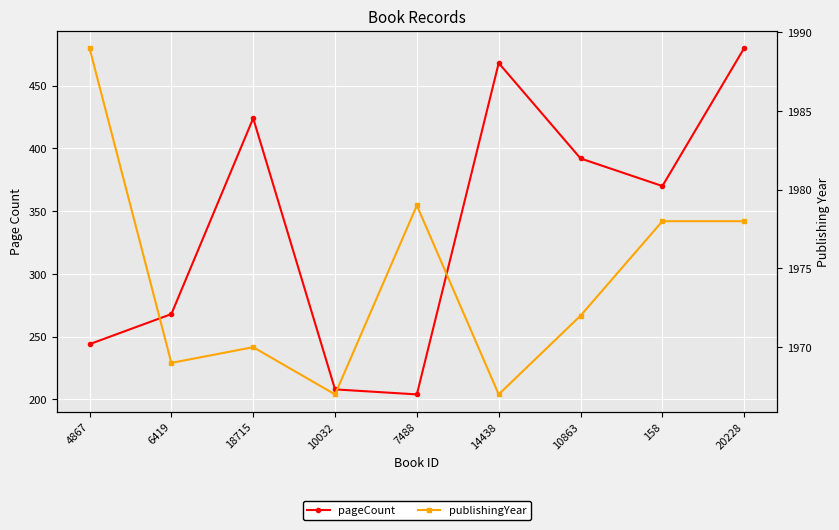

True or false: pageCount and publishingYear cross at least once.

False